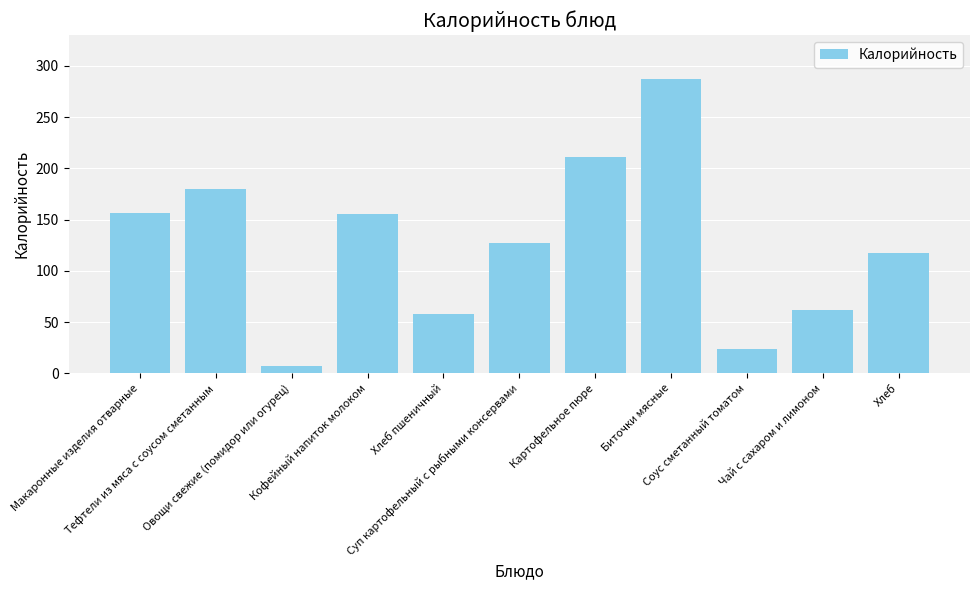

What is the smallest value displayed?

6.7